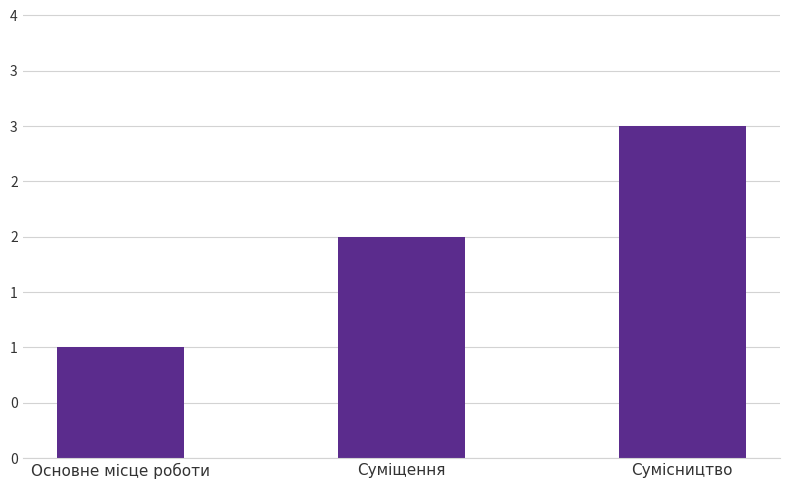

What is the value of the 2nd bar from the left?

2